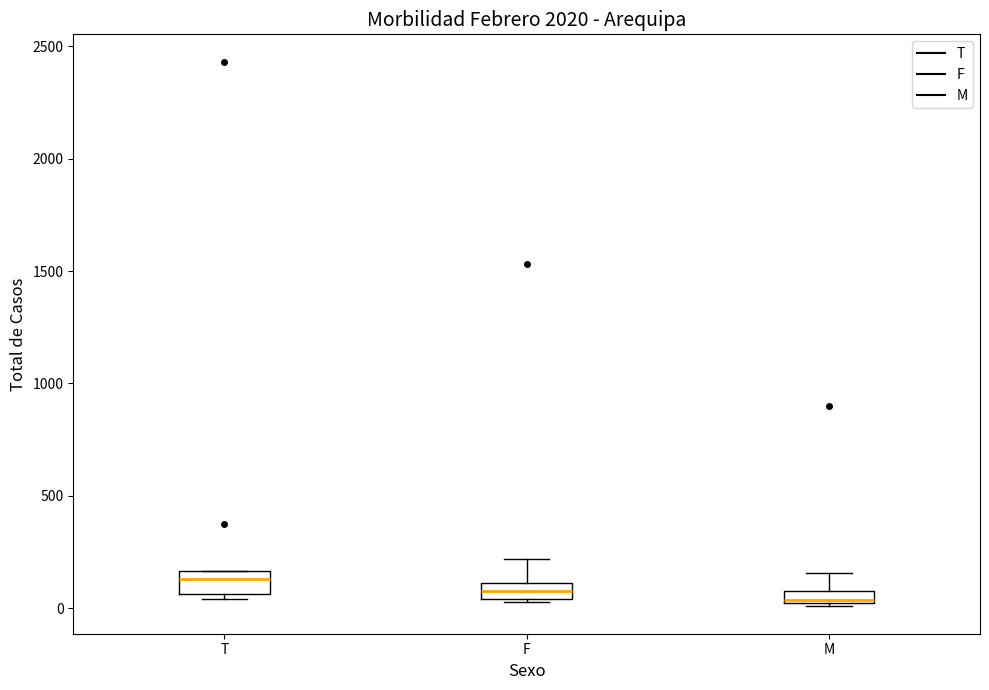

Where does the upper whisker of the box for M end on the y-axis? The values are not printed on the chart, so give them approximately, as read against the axis.

150